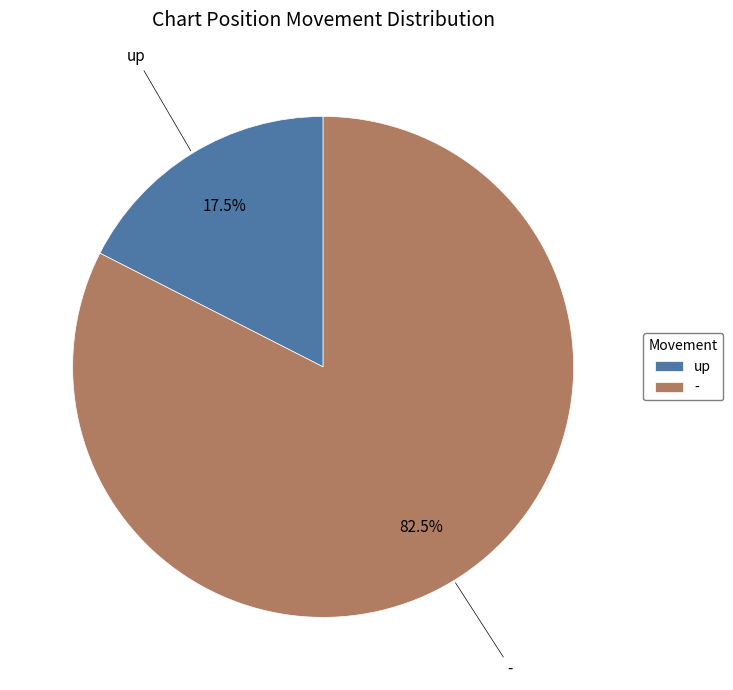

Which slice is the smallest?

up